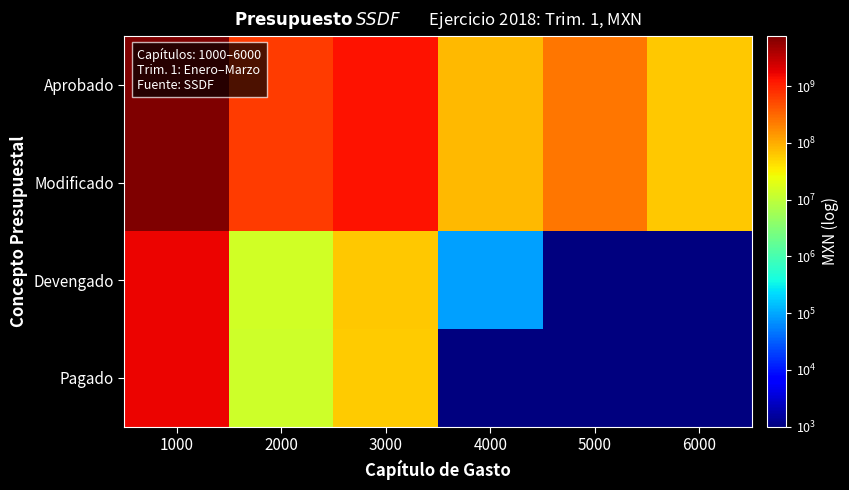

List the series in order of their peak value, highest first.

Aprobado, Modificado, Devengado, Pagado